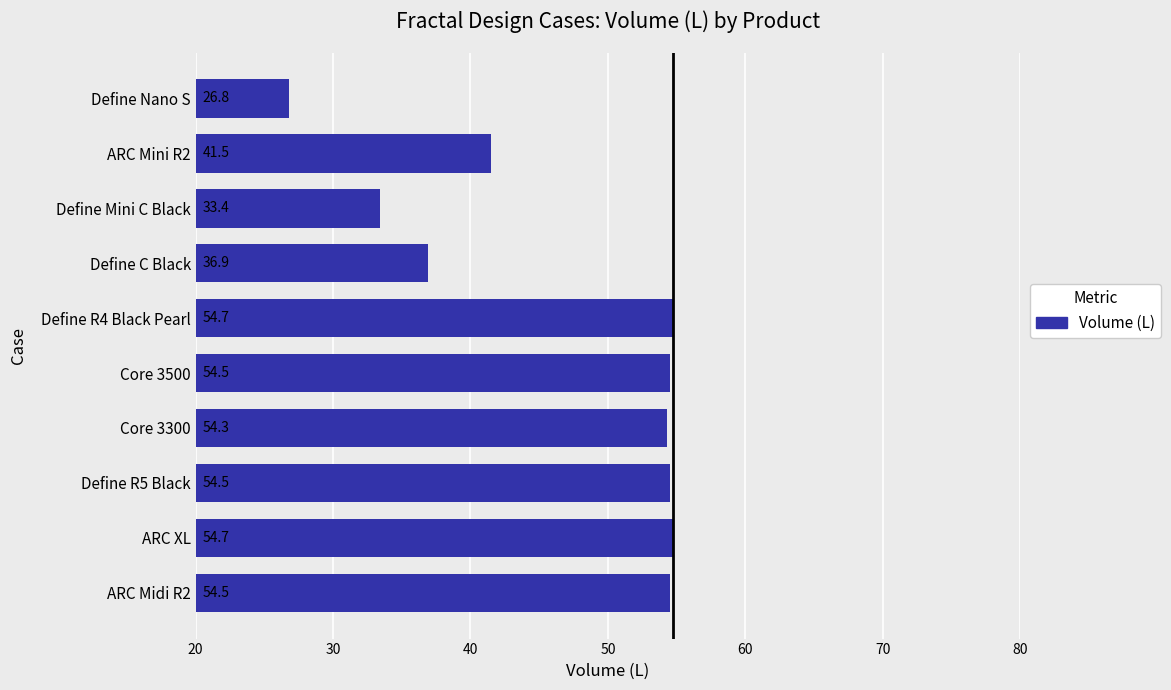

Where is the data nearest to the value 40?

ARC Mini R2